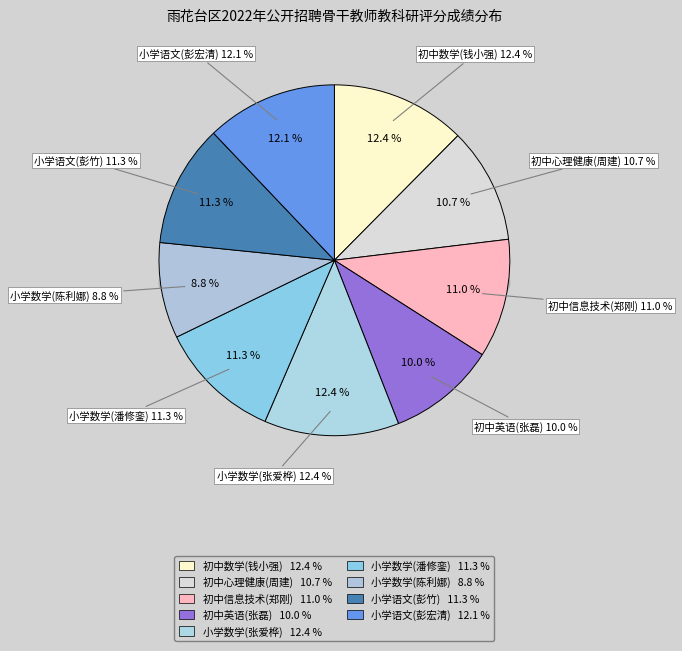

True or false: 初中信息技术(郑刚) accounts for 21% of the total.

False